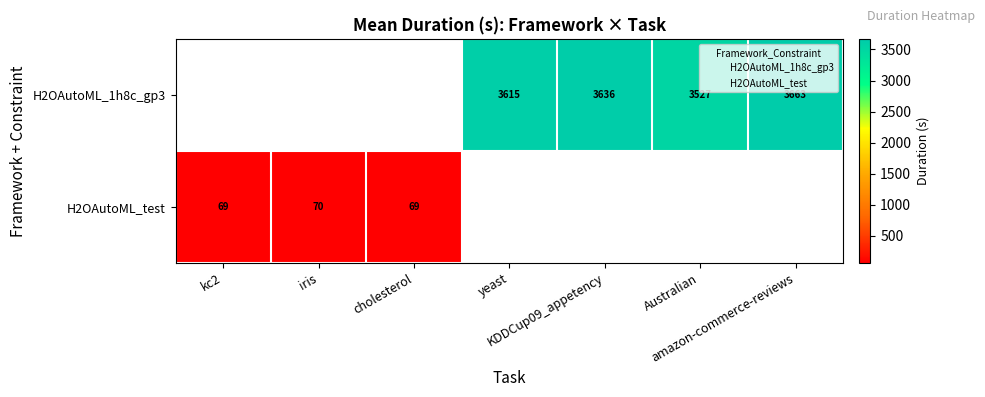

What is the sum of all values?

14652.9